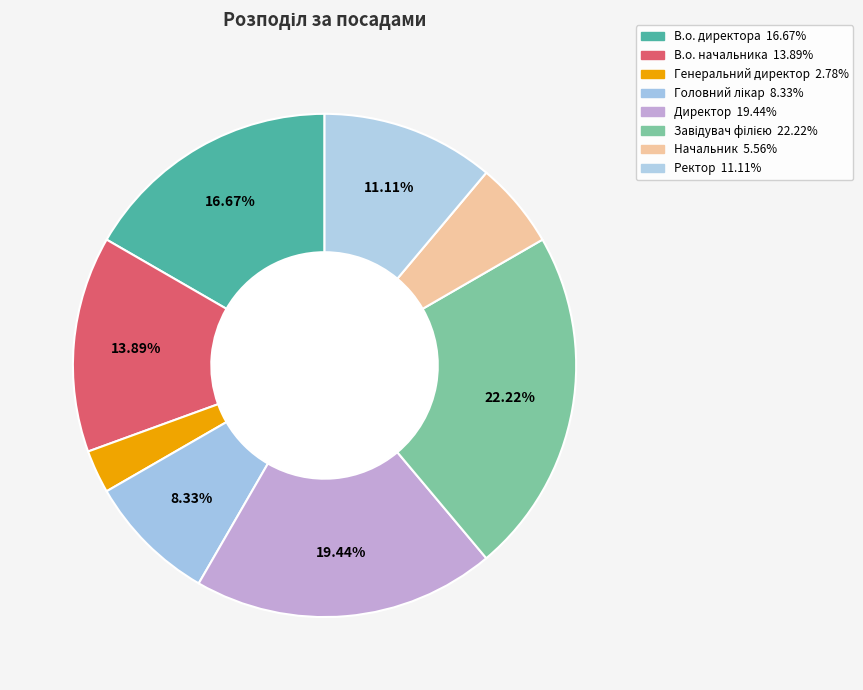

How many slices are in this pie chart?

8